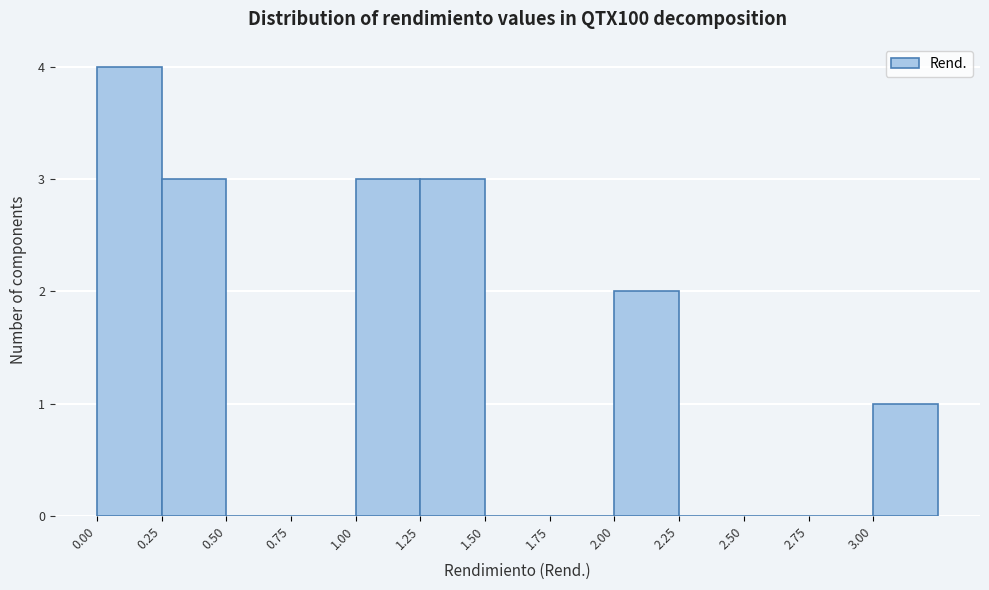

Reading left to right, list every bar in this chart as the range it spans on the x-axis followed by its height. The values are not printed on the chart, so give them approximately, as read against the axis.

0.00 to 0.25: 4
0.25 to 0.50: 3
0.50 to 0.75: 0
0.75 to 1.00: 0
1.00 to 1.25: 3
1.25 to 1.50: 3
1.50 to 1.75: 0
1.75 to 2.00: 0
2.00 to 2.25: 2
2.25 to 2.50: 0
2.50 to 2.75: 0
2.75 to 3.00: 0
3.00 to 3.25: 1